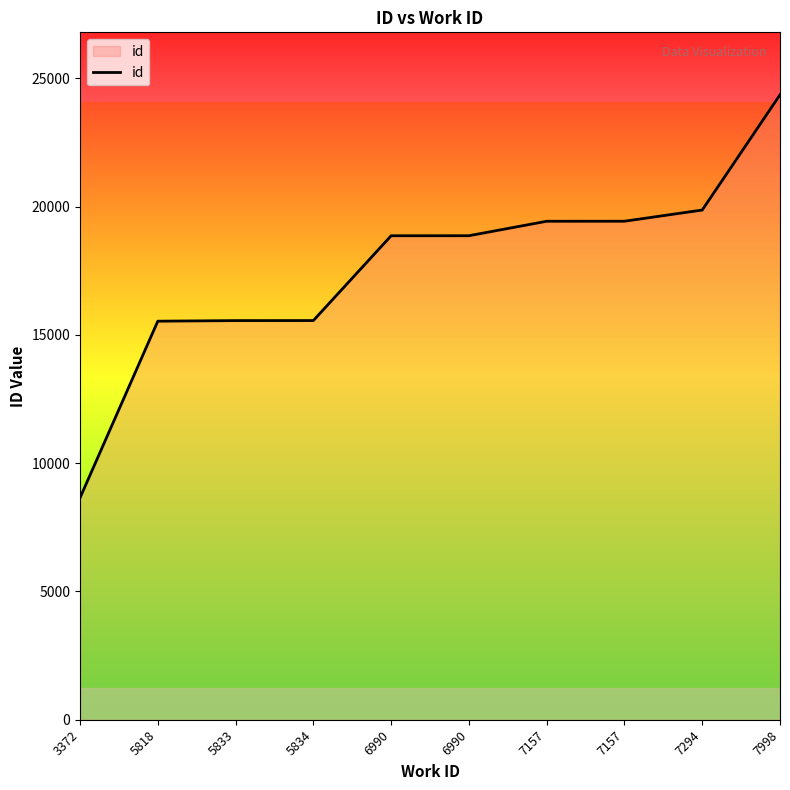

What is the change in value from 7157 to 7294?

+437